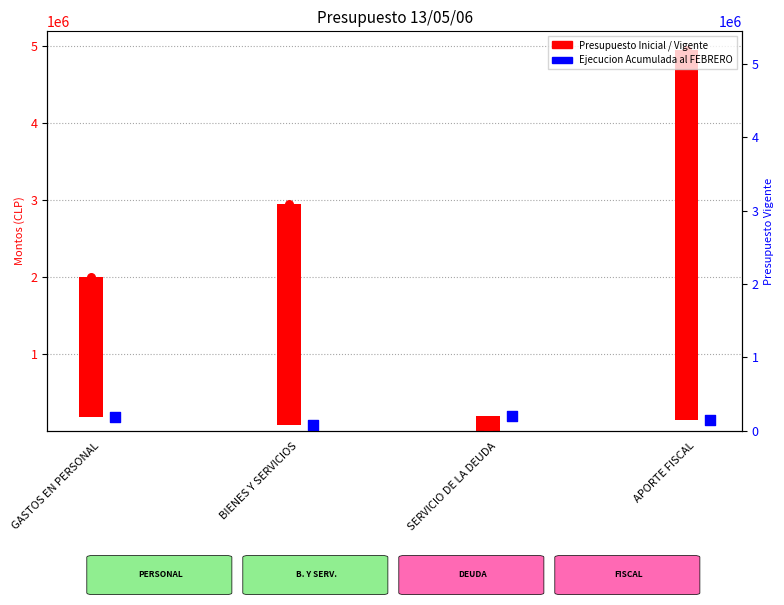

Is the value of Presupuesto Vigente at APORTE FISCAL greater than the value of Ejecucion Acumulada al FEBRERO at BIENES Y SERVICIOS?

Yes